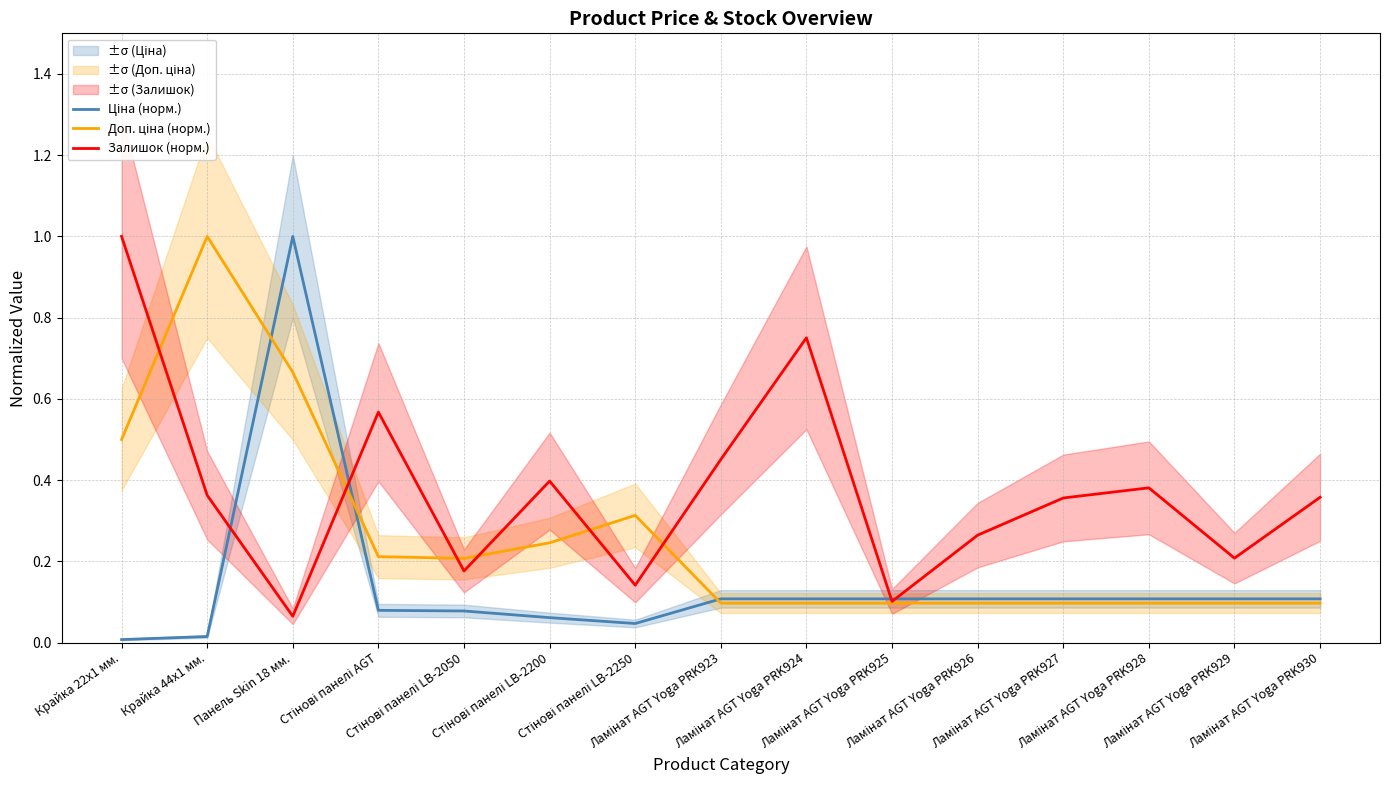

True or false: Залишок (норм.) has a value of 0.1 at Панель Skin 18 мм..

True